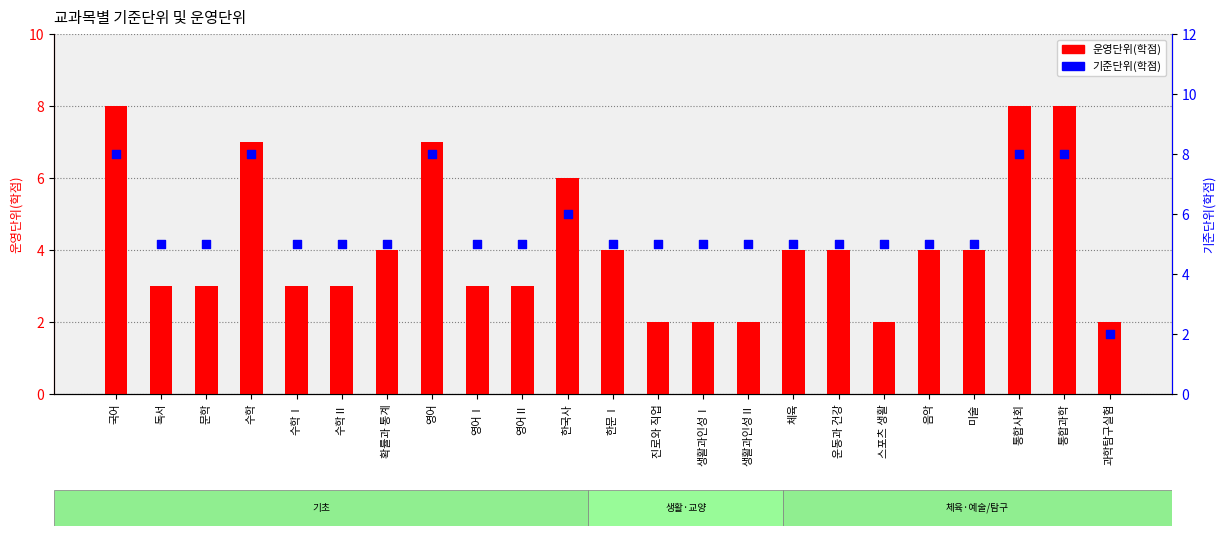

What is the total value across all series at 수학Ⅱ?

8